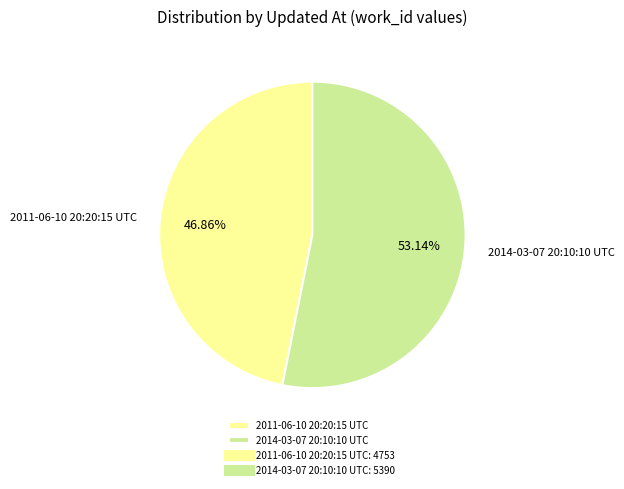

To the nearest percent, what is the average slice percentage?

50%